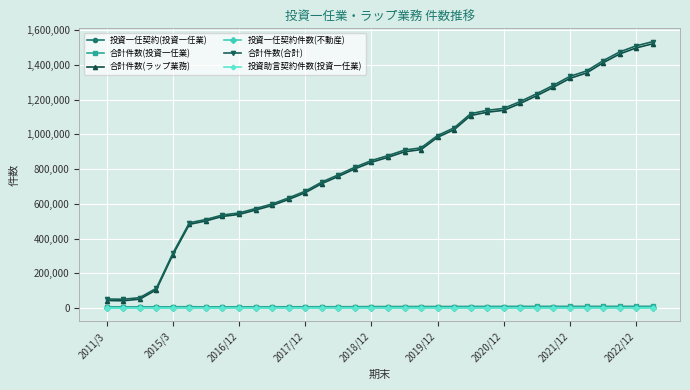

What is the highest value of the 合計件数(ラップ業務) series?

1521632